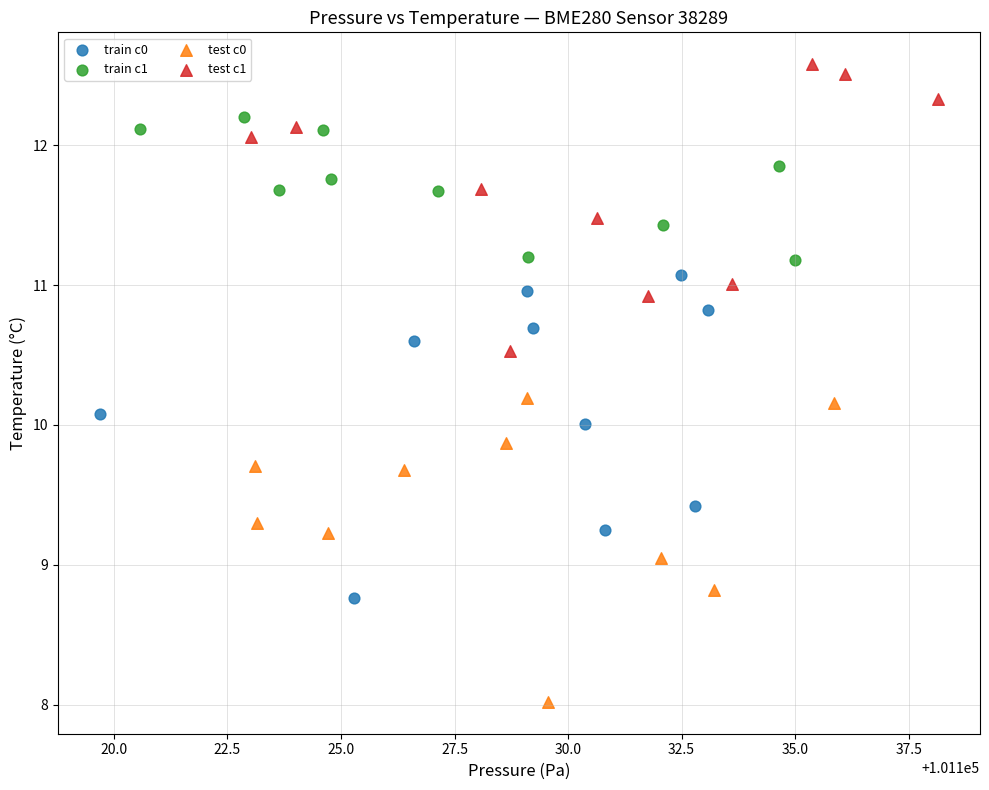

What are all the series names shown in the legend?

train c0, train c1, test c0, test c1